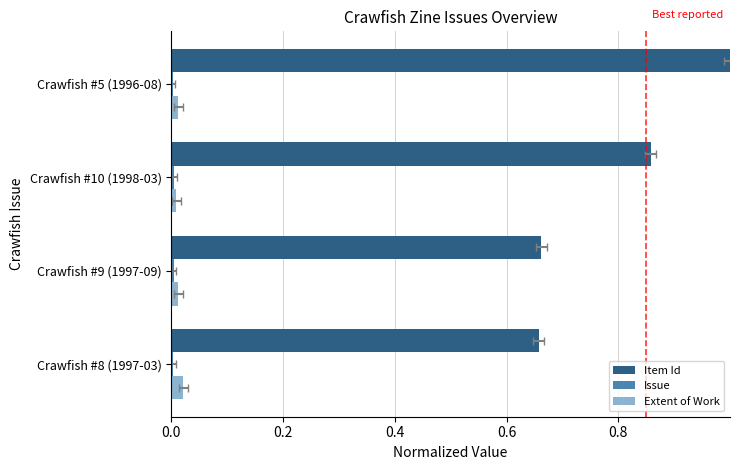

How many categories are shown in the chart?

4